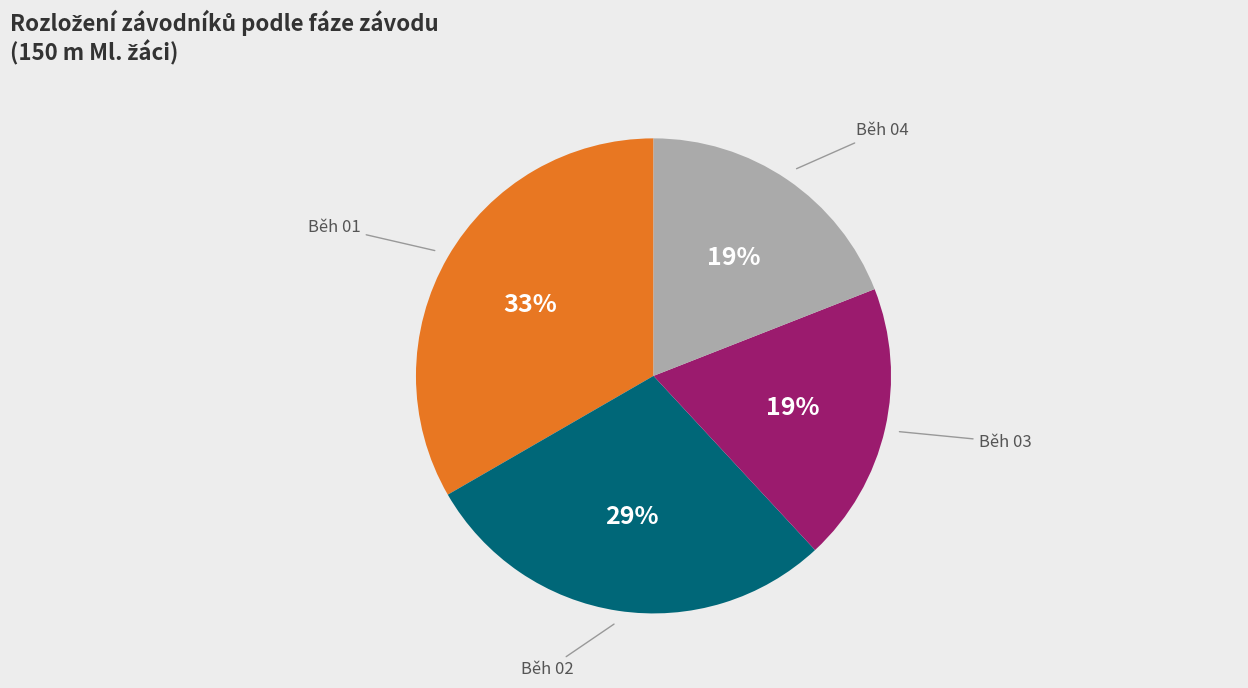

Between Běh 01 and Běh 03, which is larger?

Běh 01